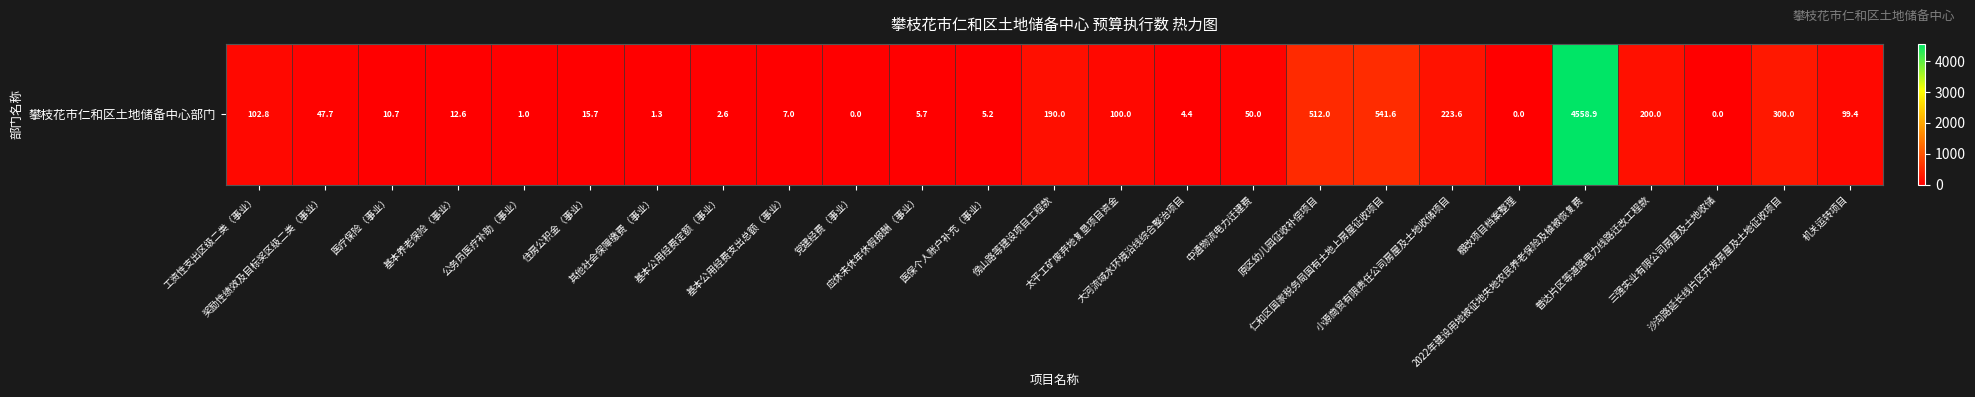

List the labels in order of value, smallest first.

棚改项目档案整理, 三强实业有限公司房屋及土地收储, 党建经费（事业）, 公务员医疗补助（事业）, 其他社会保障缴费（事业）, 基本公用经费定额（事业）, 大河流域水环境沿线综合整治项目, 医保个人账户补充（事业）, 应休未休年休假报酬（事业）, 基本公用经费支出总额（事业）, 医疗保险（事业）, 基本养老保险（事业）, 住房公积金（事业）, 奖励性绩效及目标奖区级二类（事业）, 中通物流电力迁建费, 机关运转项目, 太平工矿废弃地复垦项目资金, 工资性支出区级二类（事业）, 傍山路等建设项目工程款, 普达片区等道路电力线路迁改工程款, 小源商贸有限责任公司房屋及土地收储项目, 沙沟路延长线片区开发房屋及土地征收项目, 原区幼儿园征收补偿项目, 仁和区国家税务局国有土地上房屋征收项目, 2022年建设用地被征地失地农民养老保险及植被恢复费